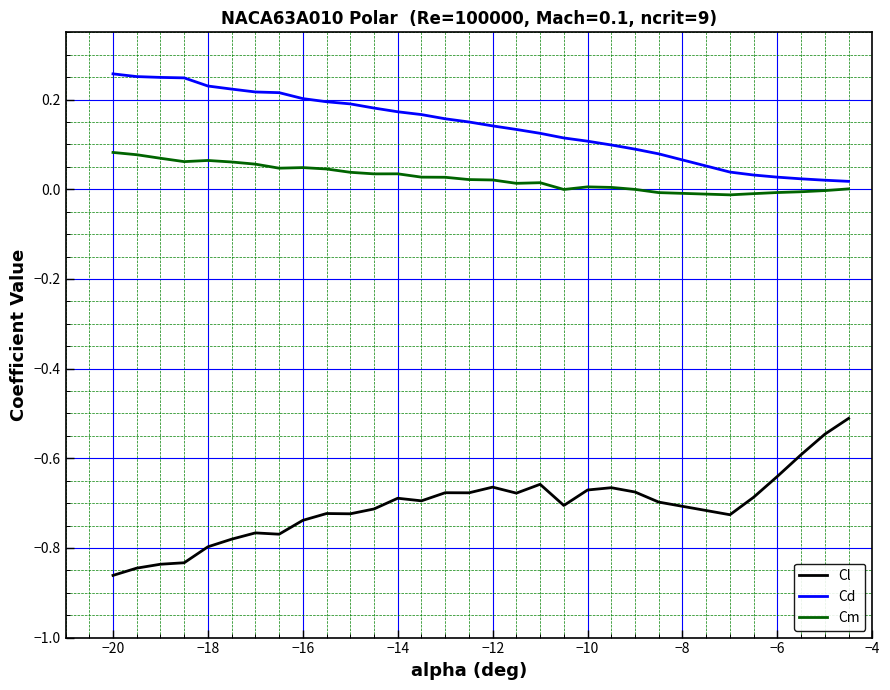

Which series has the largest total across all categories?

Cd